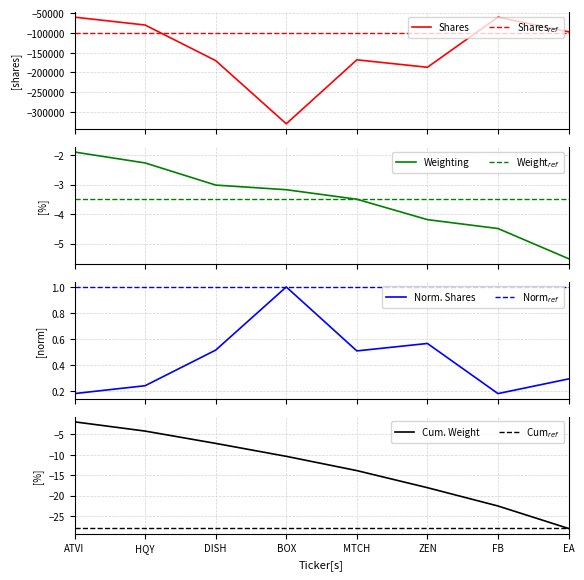

True or false: Weighting and Shares or principal amount cross at least once.

False